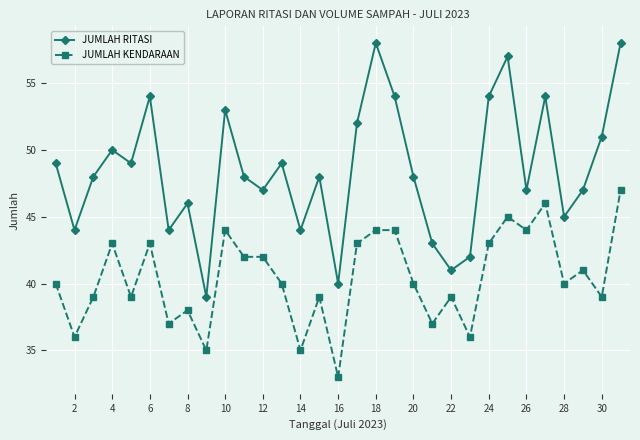

How many categories are shown in the chart?

31